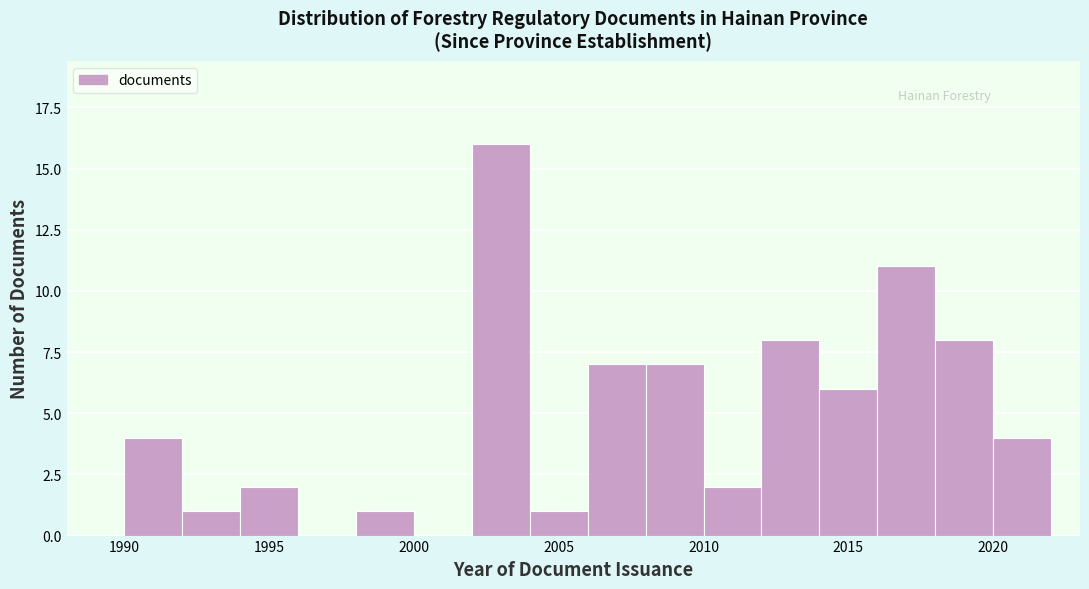

How tall is the bar that spans 2012 to 2014 on the x-axis? The values are not printed on the chart, so give them approximately, as read against the axis.

8